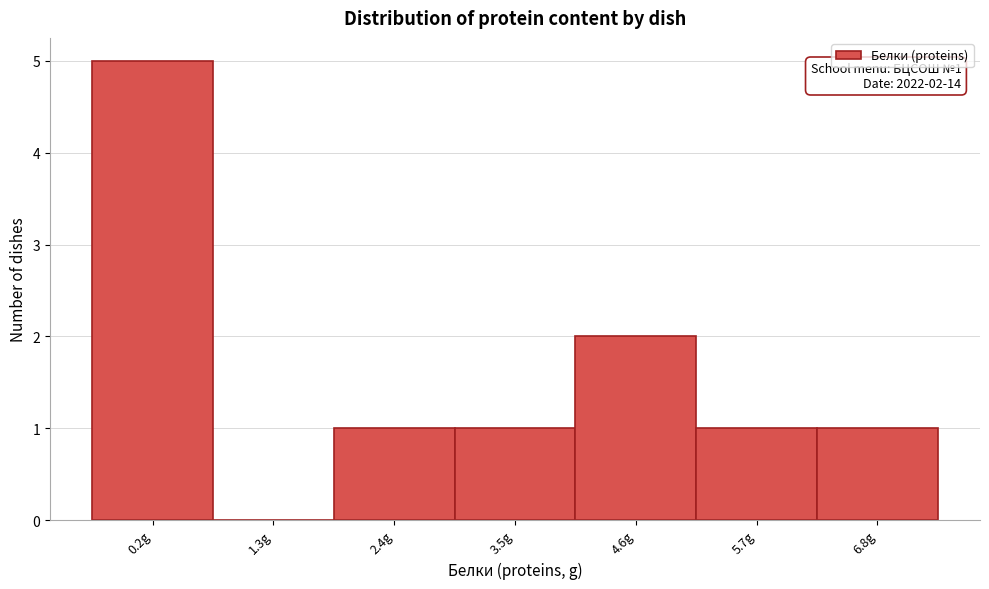

Reading left to right, list all the values displayed in this chart.

0.2g=5	1.3g=0	2.4g=1	3.5g=1	4.6g=2	5.7g=1	6.8g=1